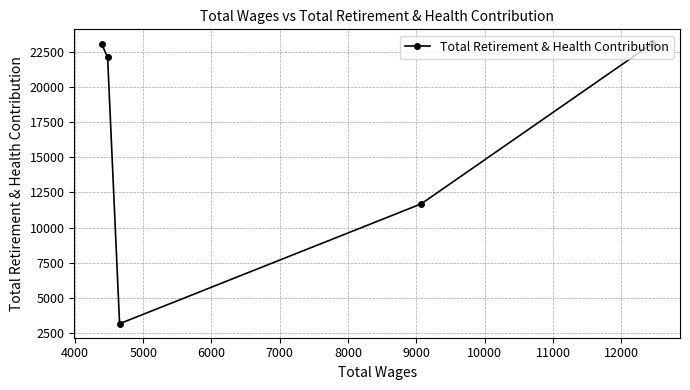

What is the average value?

16622